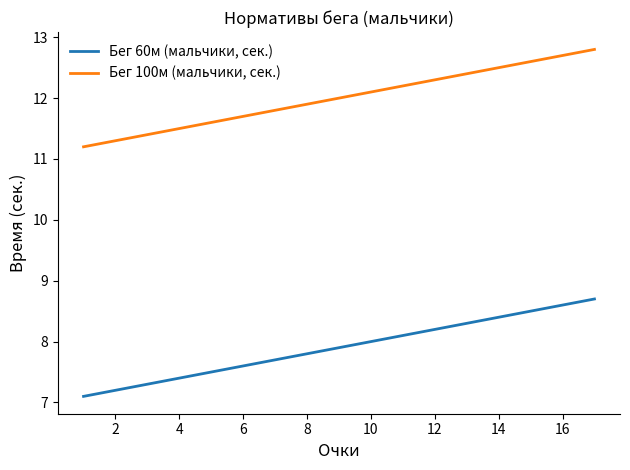

Count the number of categories in the chart.

17